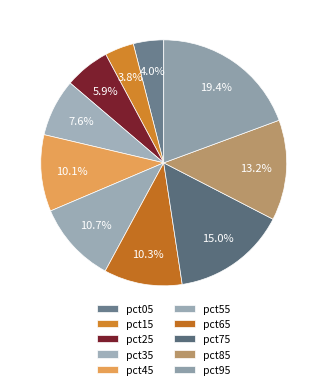

Does any single category account for the majority?

No